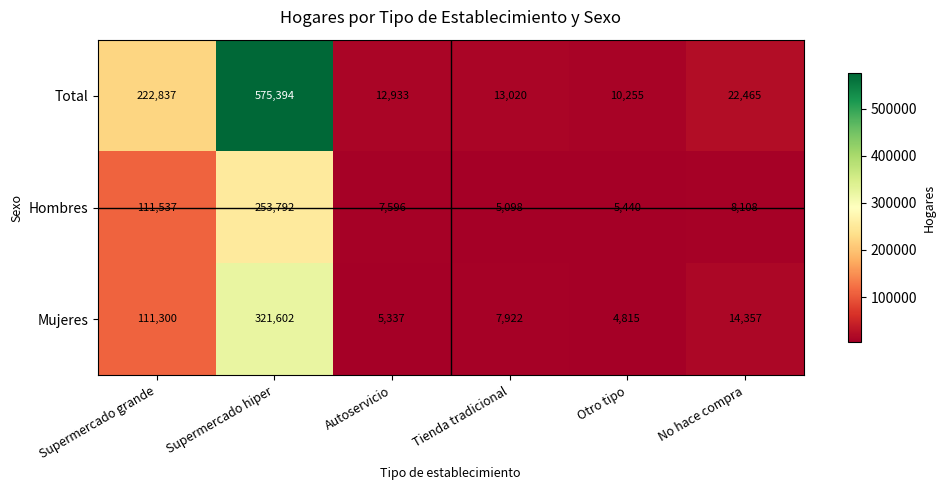

Where is Hombres nearest to the value 129445?

Supermercado grande